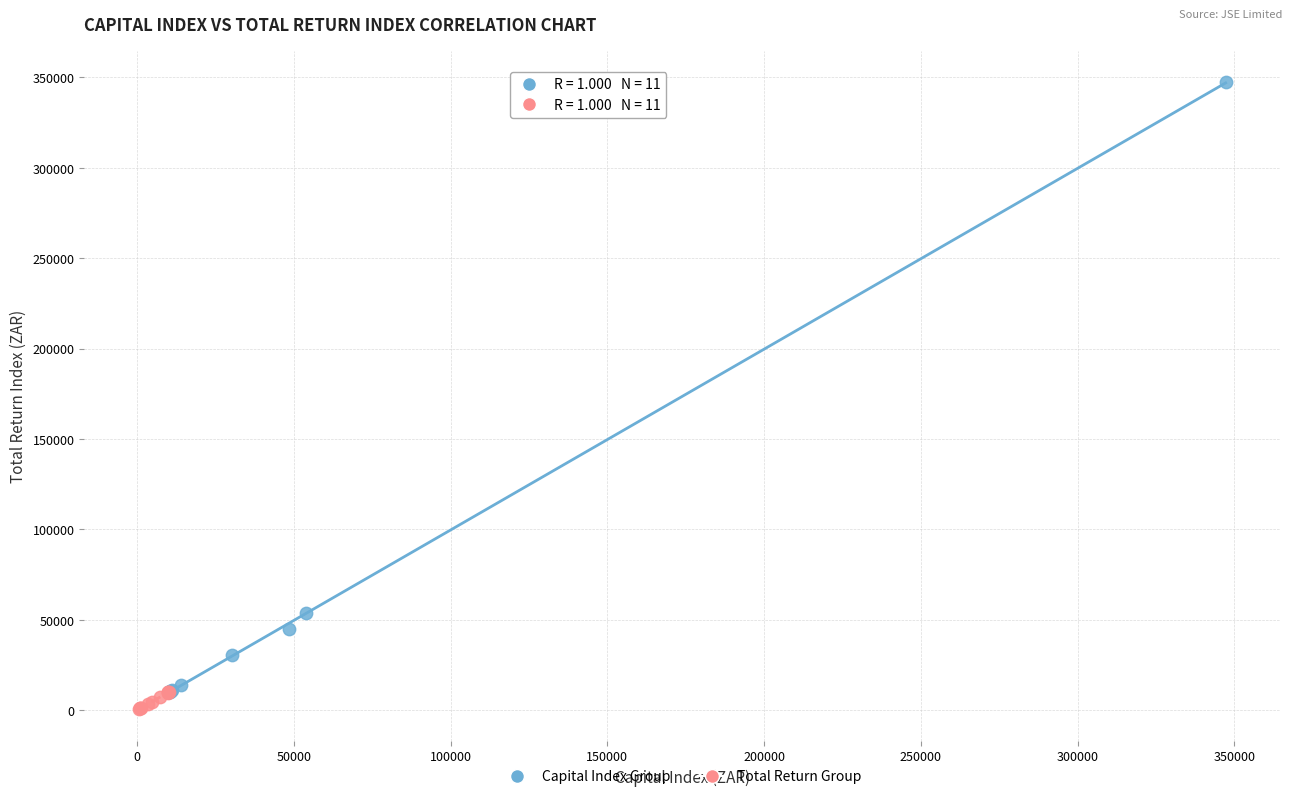

Which series contains the highest Y value?

Capital Index Group